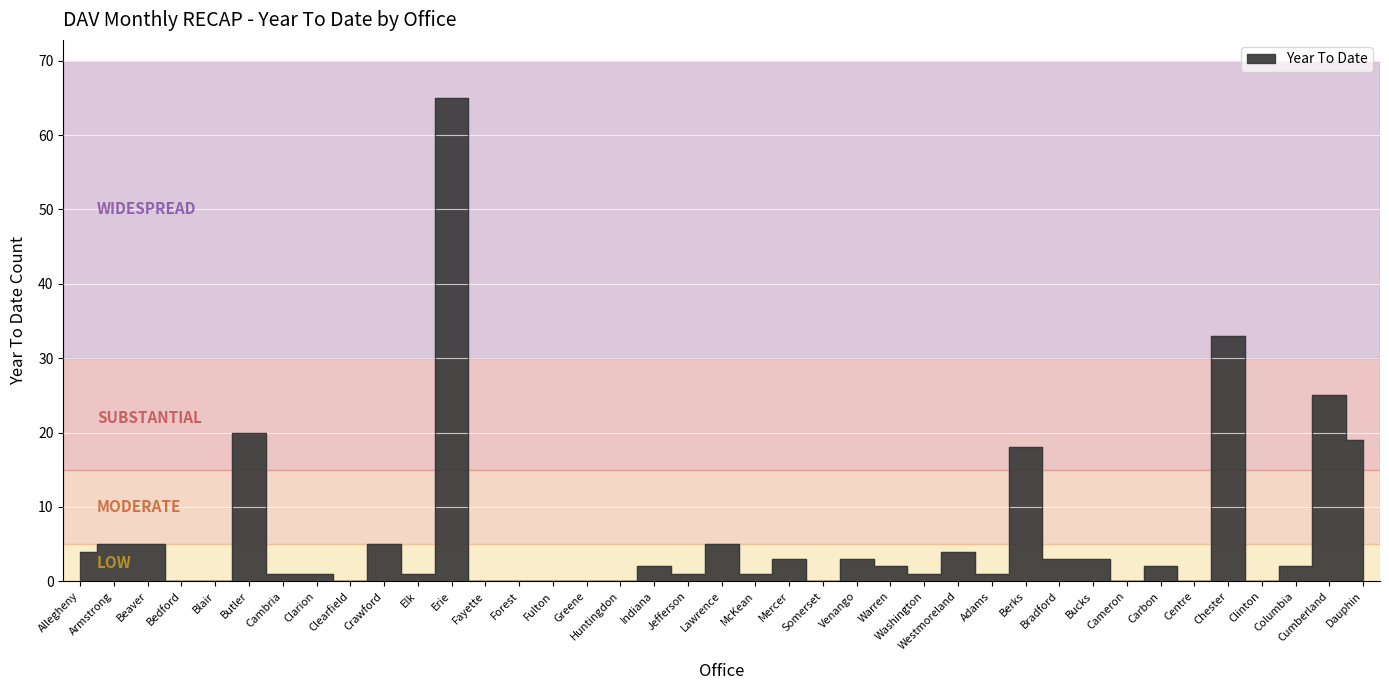

The chart shows a value of -36 at Cameron. True or false?

False